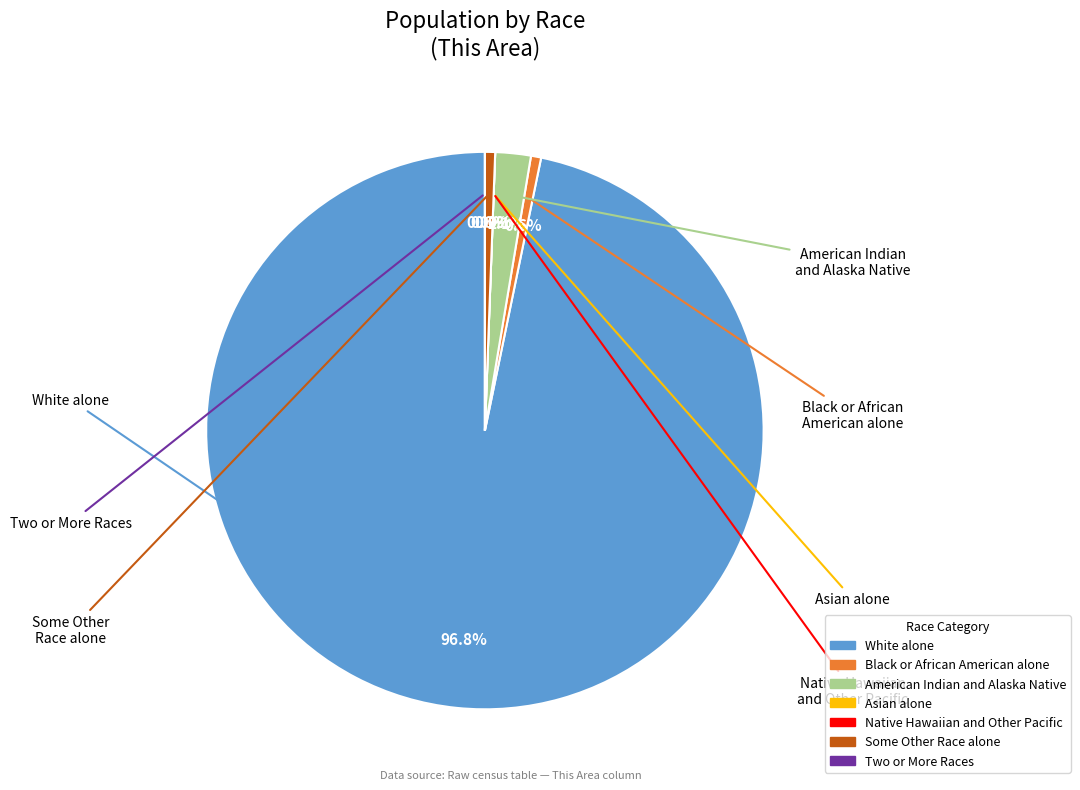

What percentage is NOT represented by White alone?

3.2%